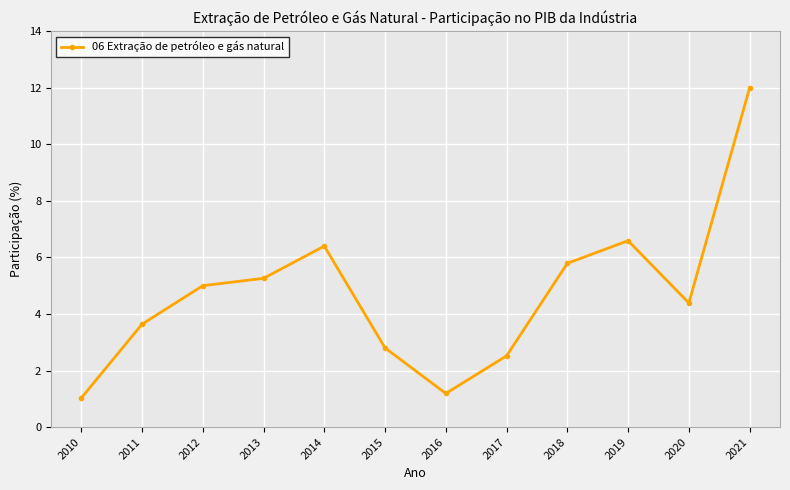

What is the value of the 1st point from the left?

1.0